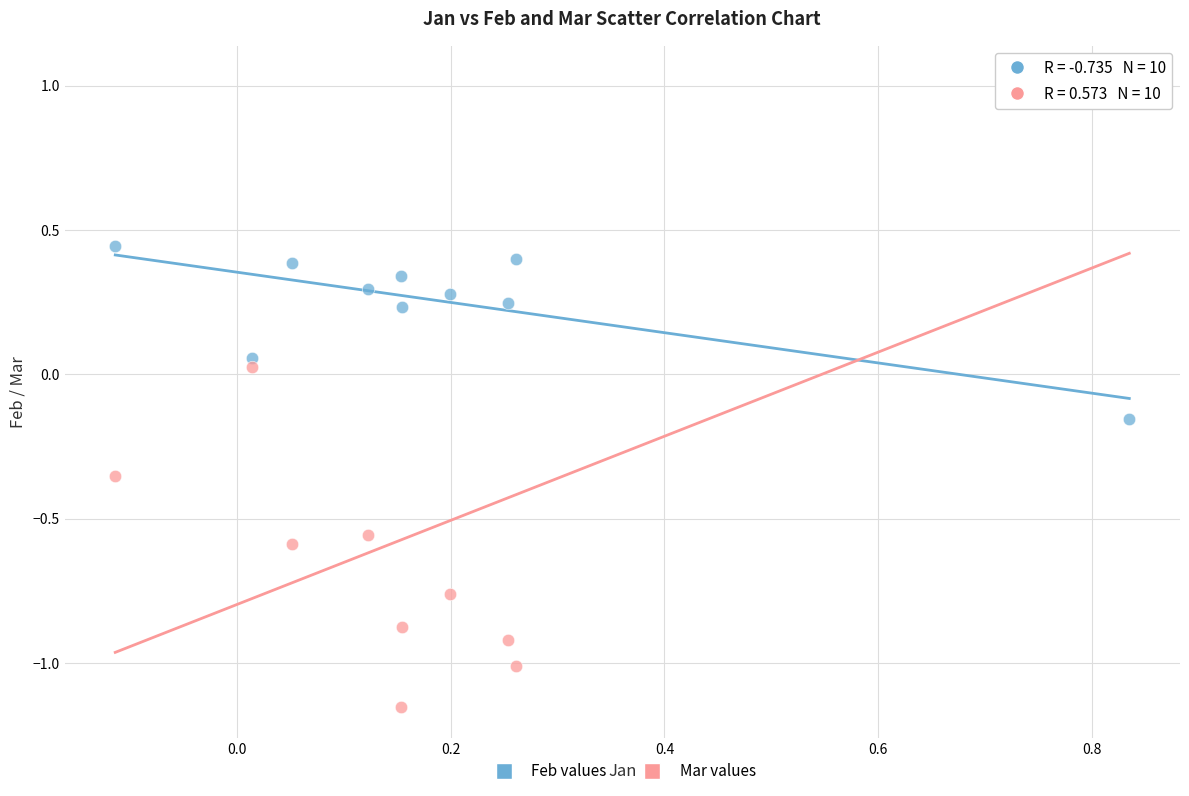

Across all data points, what is the range of Y values (max minus min)?

2.2